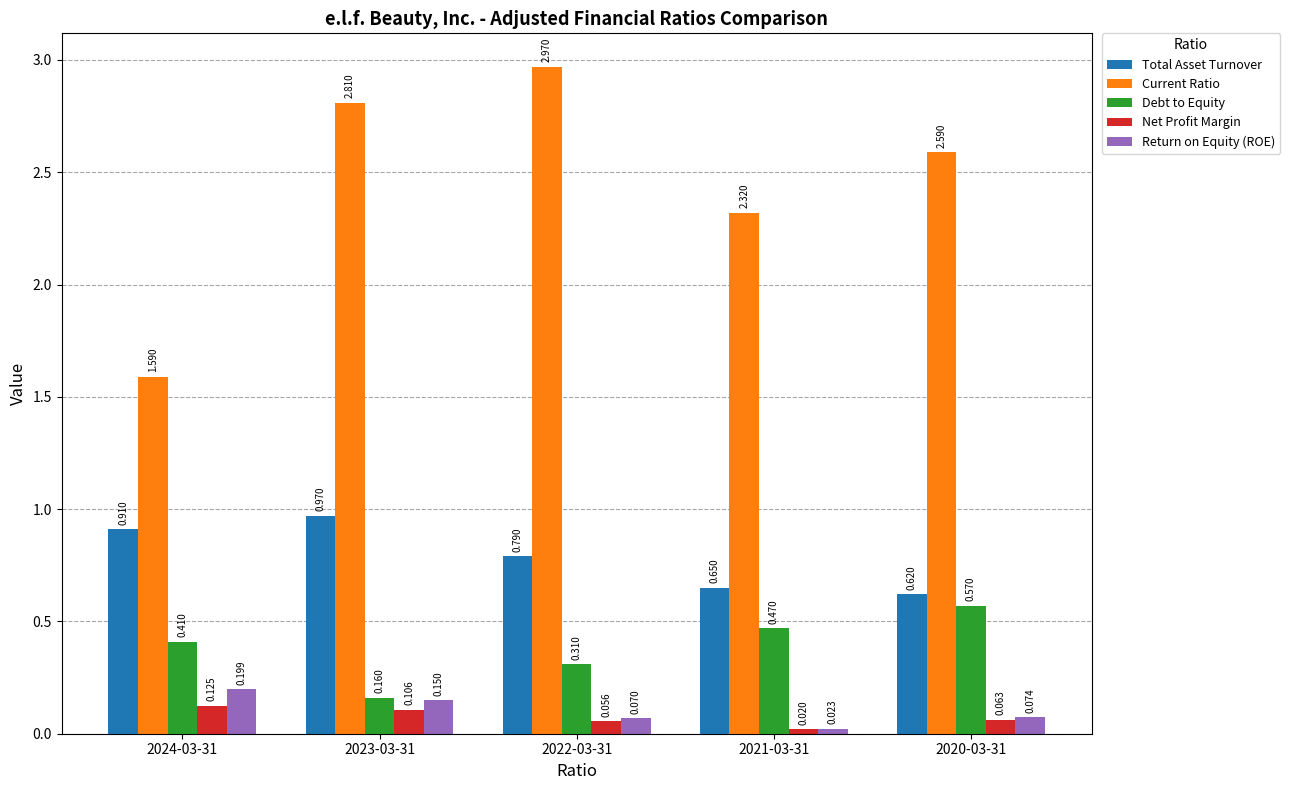

How many groups of bars are there?

5